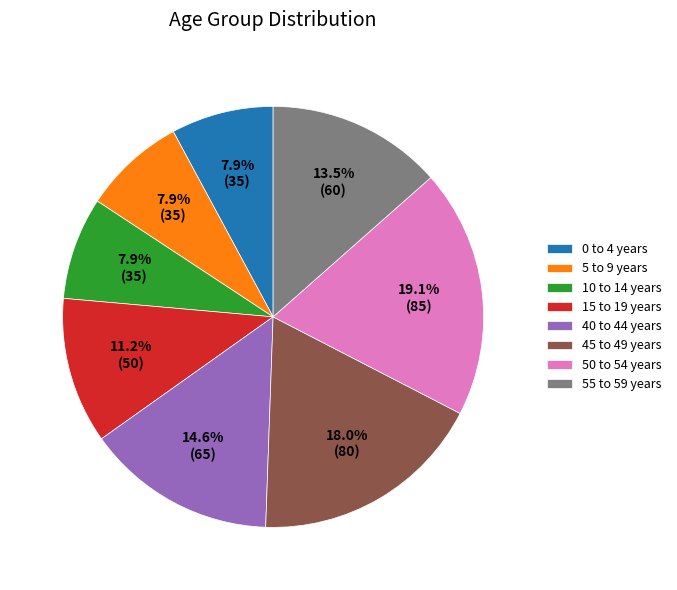

True or false: 45 to 49 years accounts for 31% of the total.

False